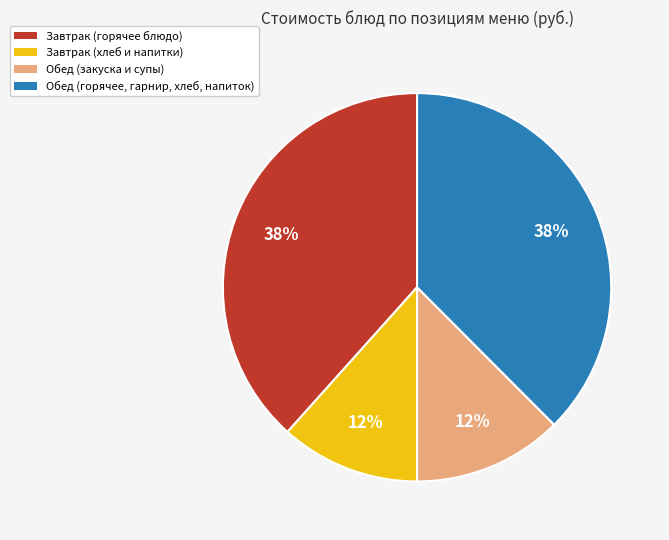

To the nearest percent, what is the average slice percentage?

25%